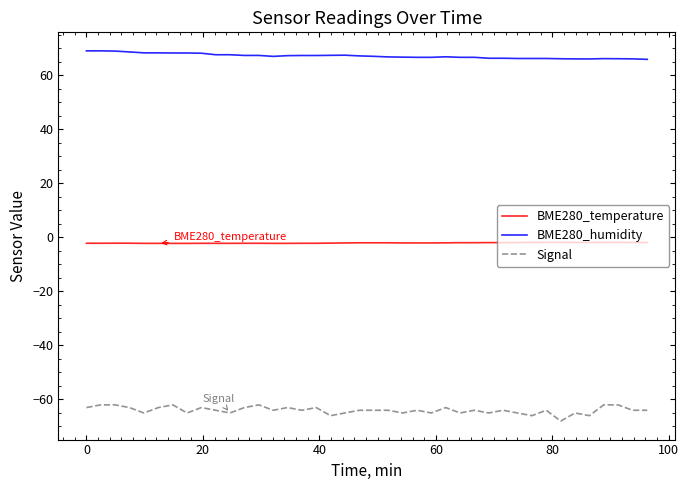

What is the difference between the maximum and minimum values in the BME280_temperature series?

0.4